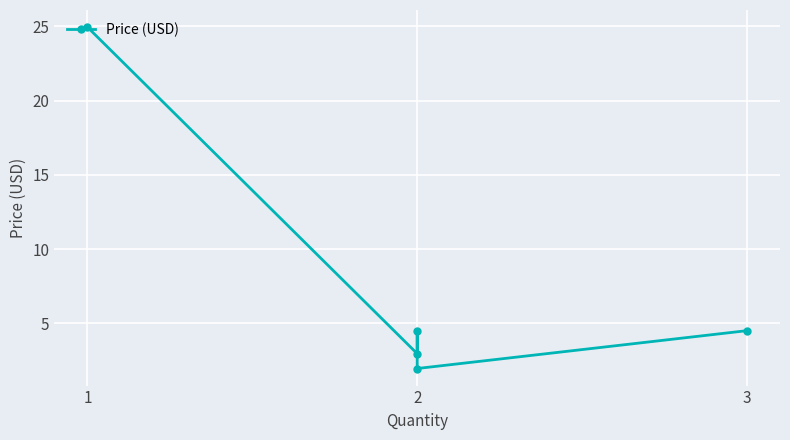

How many interior local valleys (lower than both neighbors) does the data have?

2